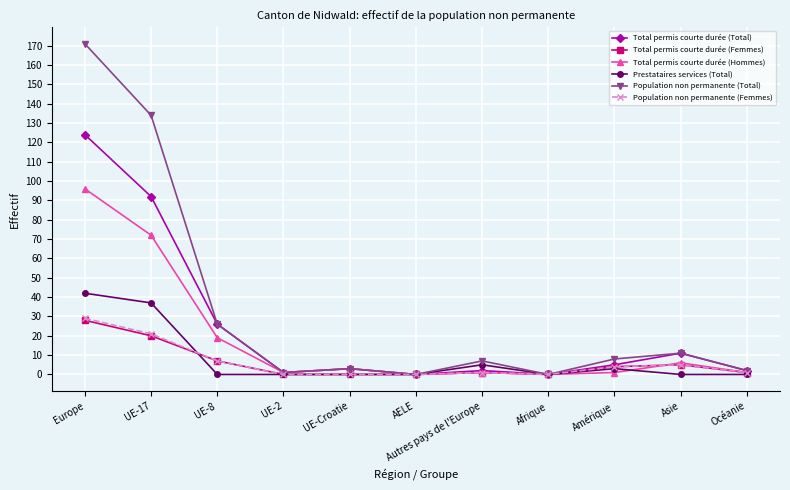

How many data points does each series have?

11